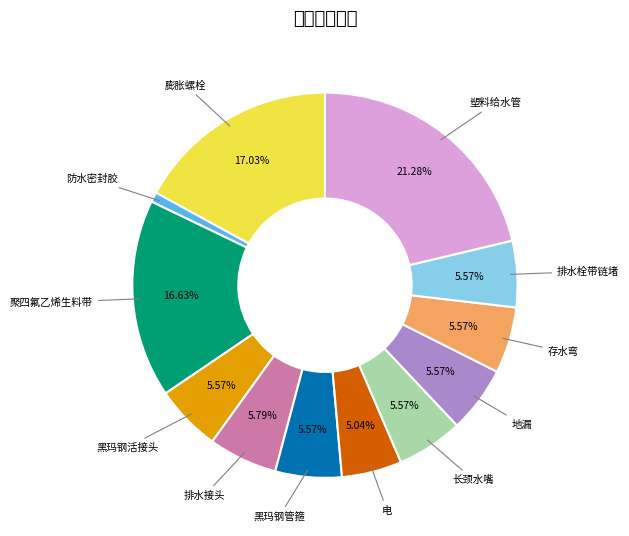

Between 存水弯 and 膨胀螺栓, which is larger?

膨胀螺栓